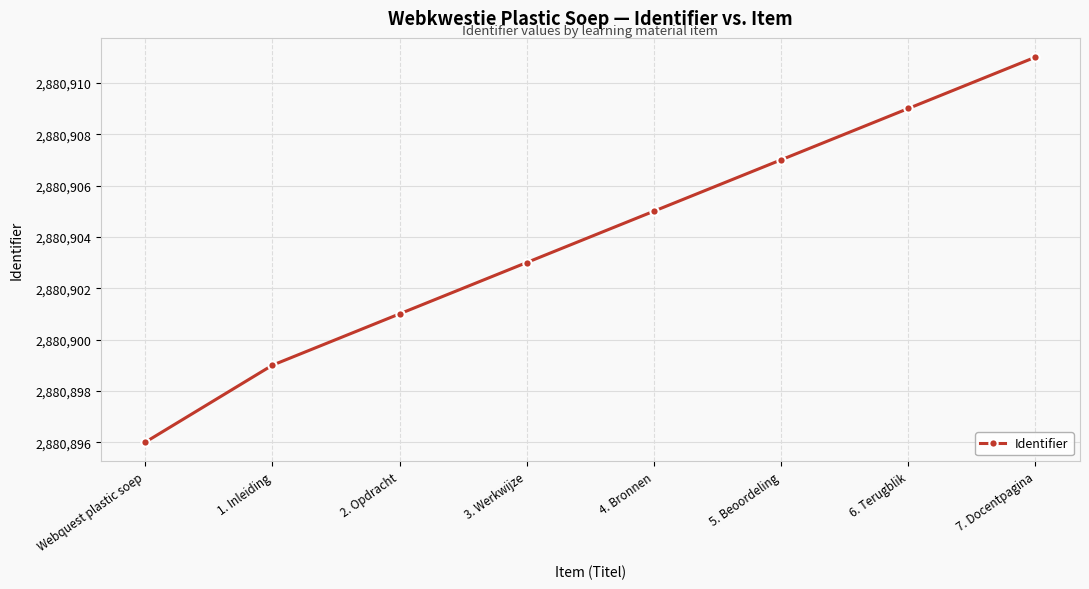

Rank the categories by value from highest to lowest.

7. Docentpagina, 6. Terugblik, 5. Beoordeling, 4. Bronnen, 3. Werkwijze, 2. Opdracht, 1. Inleiding, Webquest plastic soep